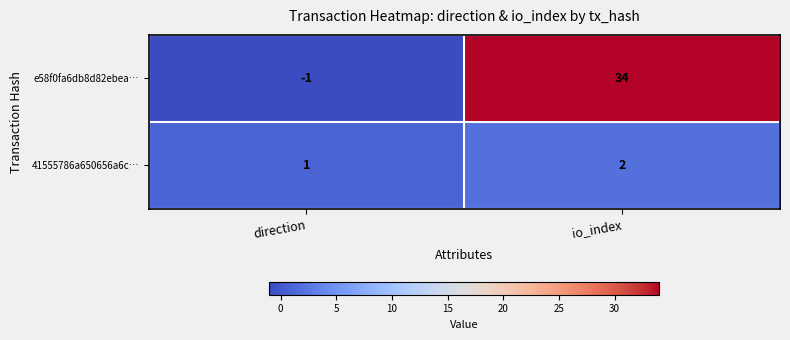

Which category has the lowest value across all series?

direction